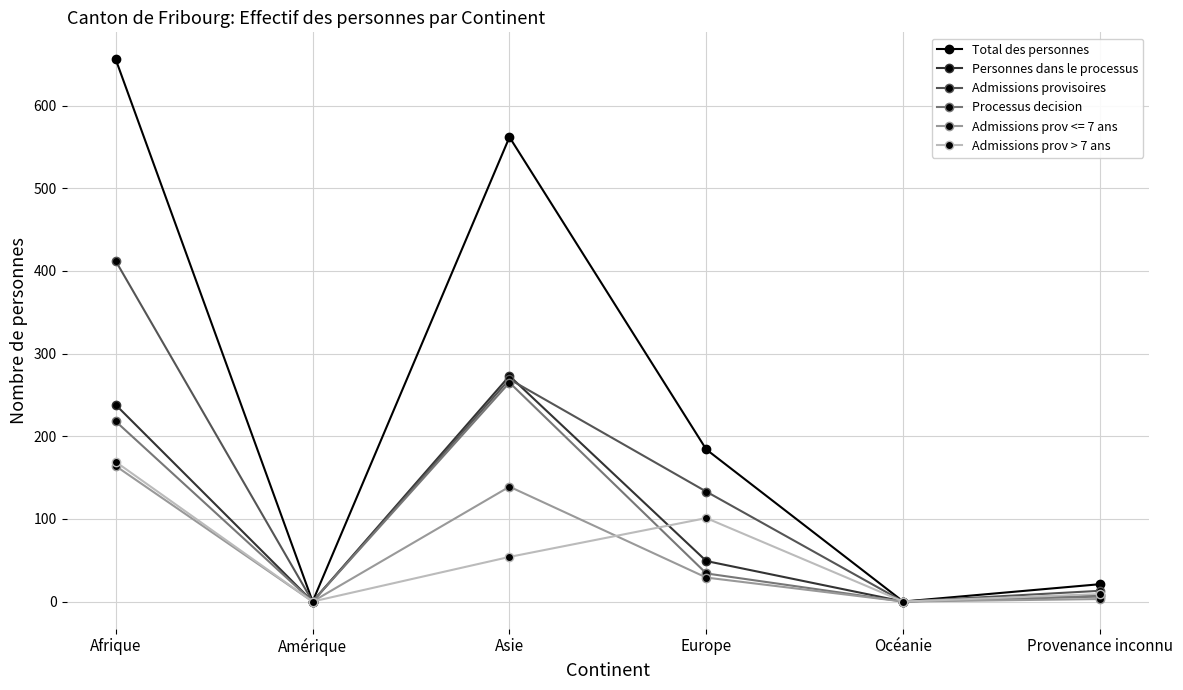

What is the label of the 4th point from the left?

Europe